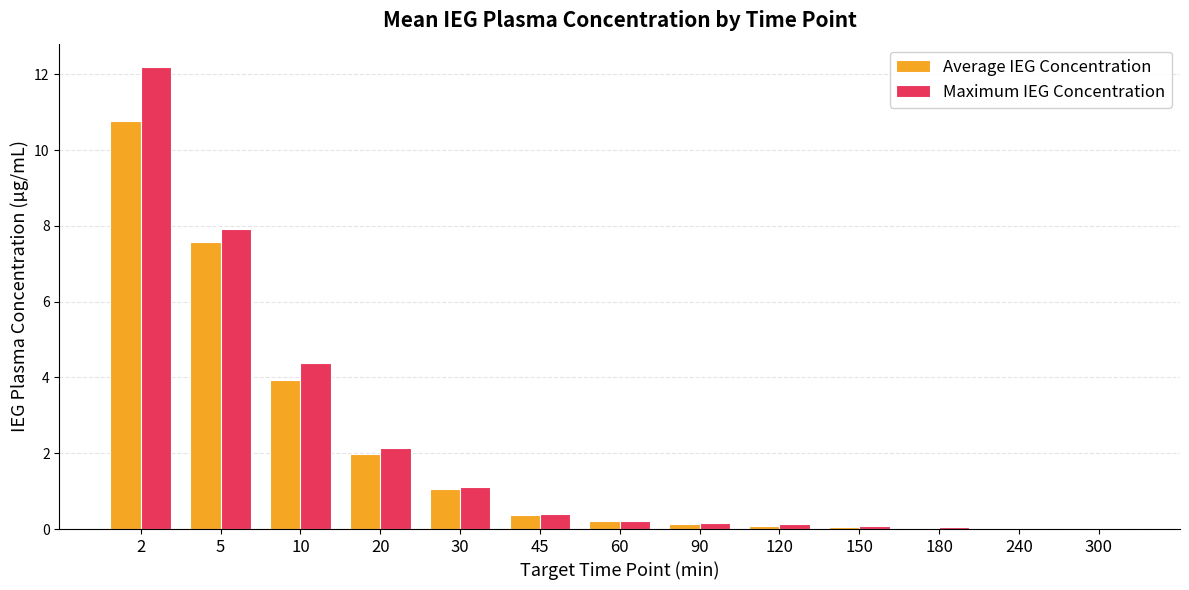

Which series changed the most between 5 and 10?

Average IEG Concentration